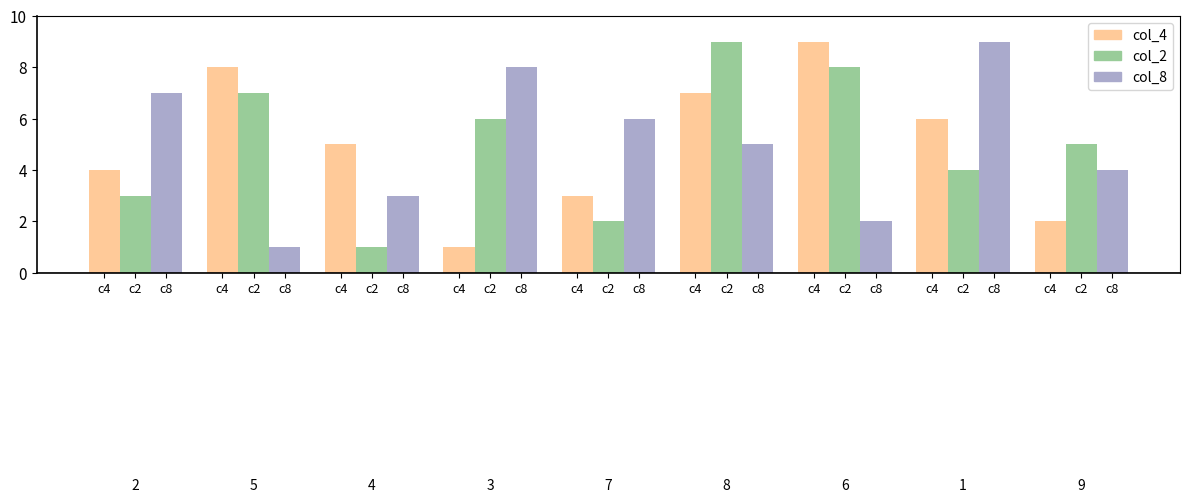

Count the number of categories in the chart.

9